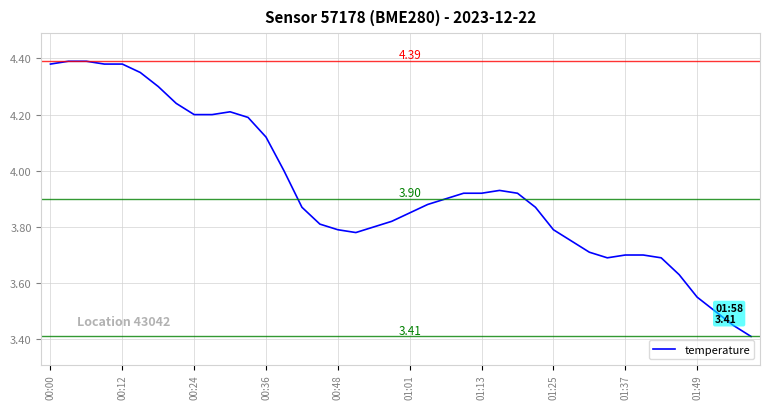

What is the difference between the second highest and minimum values?

1.0